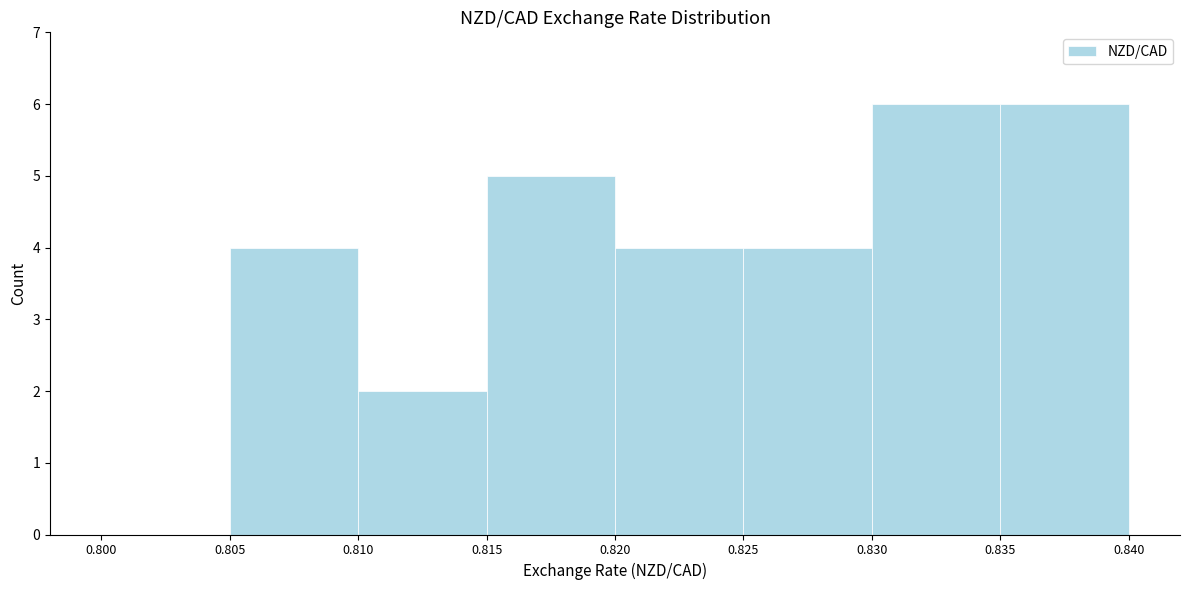

Reading left to right, list every bar in this chart as the range it spans on the x-axis followed by its height. The values are not printed on the chart, so give them approximately, as read against the axis.

0.800 to 0.805: 0
0.805 to 0.810: 4
0.810 to 0.815: 2
0.815 to 0.820: 5
0.820 to 0.825: 4
0.825 to 0.830: 4
0.830 to 0.835: 6
0.835 to 0.840: 6